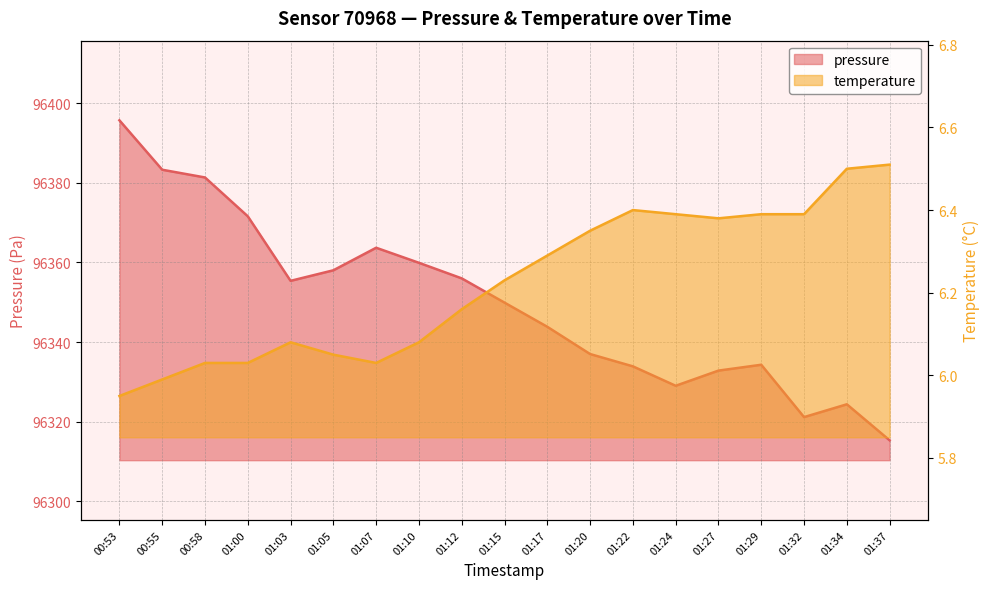

What value does the pressure series have at 01:29?

96334.3